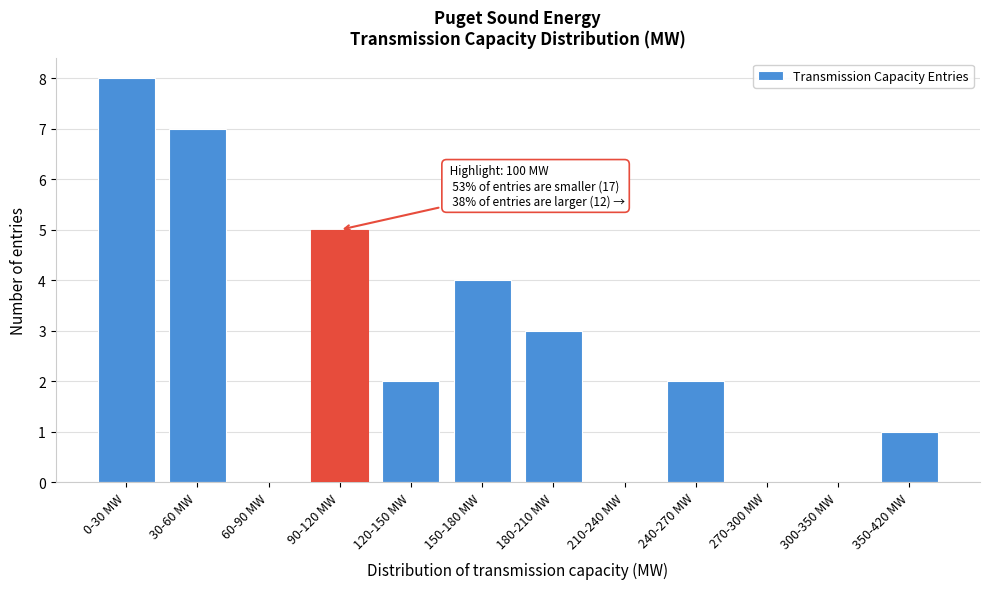

Reading right to left, what are all the values shown in this chart?

350-420 MW=1	300-350 MW=0	270-300 MW=0	240-270 MW=2	210-240 MW=0	180-210 MW=3	150-180 MW=4	120-150 MW=2	90-120 MW=5	60-90 MW=0	30-60 MW=7	0-30 MW=8